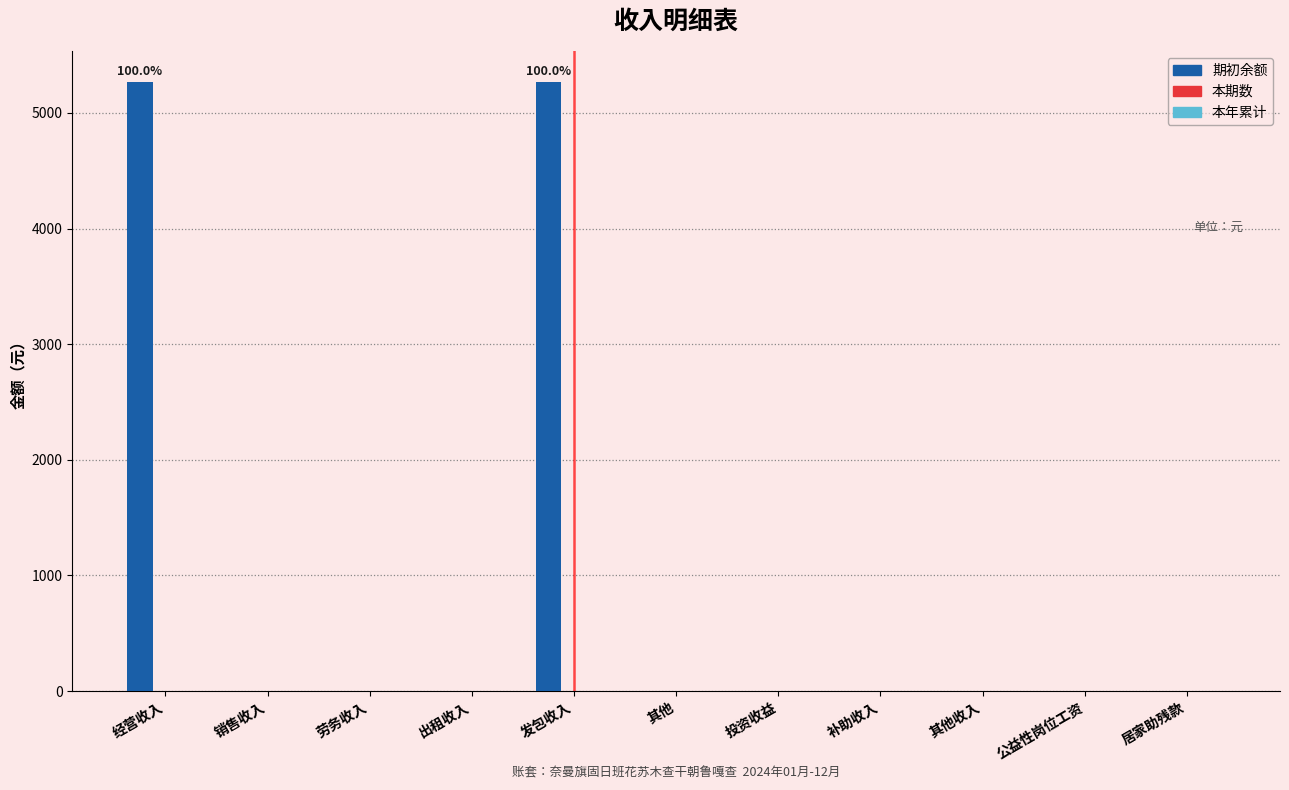

Reading left to right, extract all data points from this chart.

经营收入=5270	销售收入=0	劳务收入=0	出租收入=0	发包收入=5270	其他=0	投资收益=0	补助收入=0	其他收入=0	公益性岗位工资=0	居家助残款=0